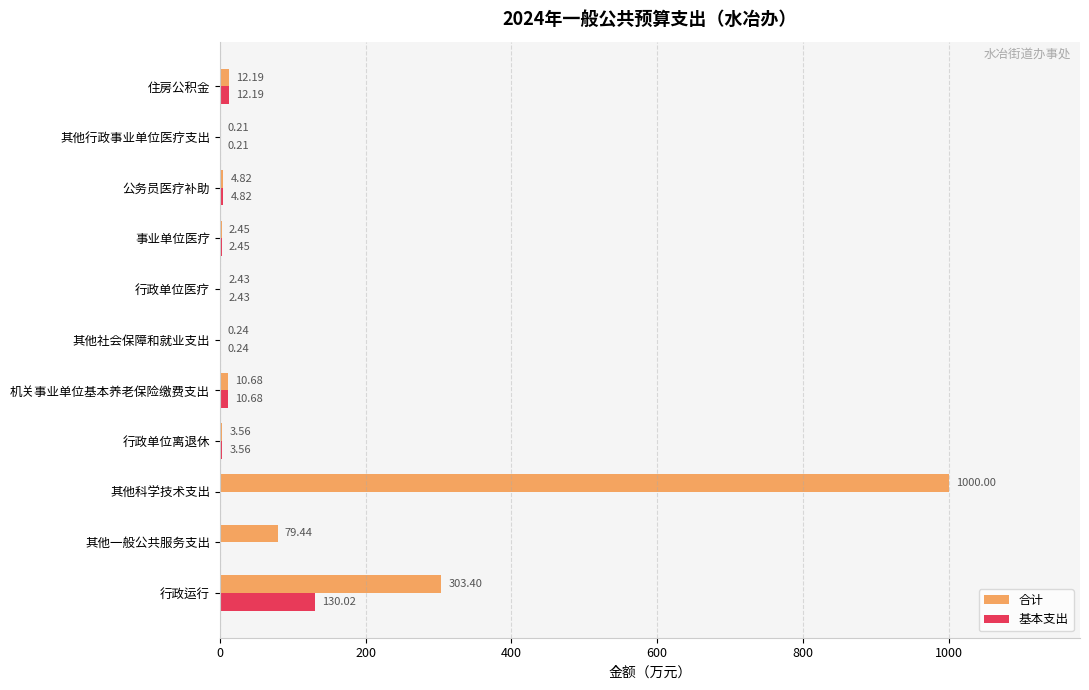

What is the total value across all series at 其他社会保障和就业支出?

0.5